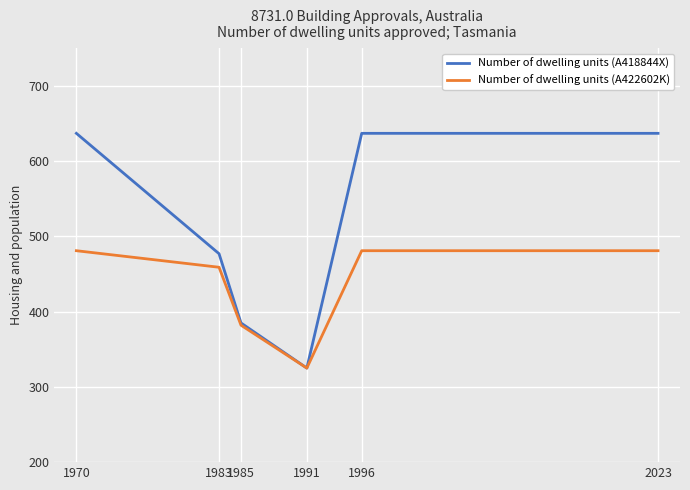

Reading left to right, extract all data points from this chart.

Number of dwelling units (A418844X): 637	477	385	325	637	637
Number of dwelling units (A422602K): 481	459	382	325	481	481